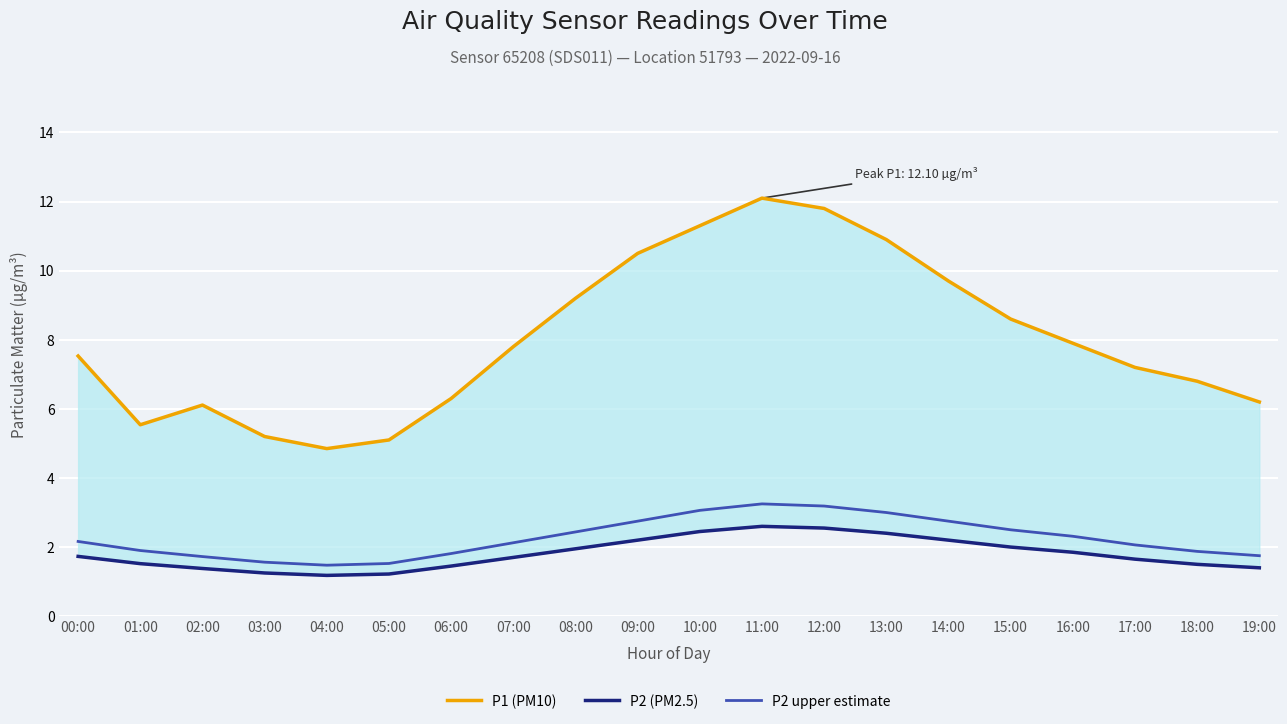

True or false: P1 (PM10) and P2 upper estimate cross at least once.

False